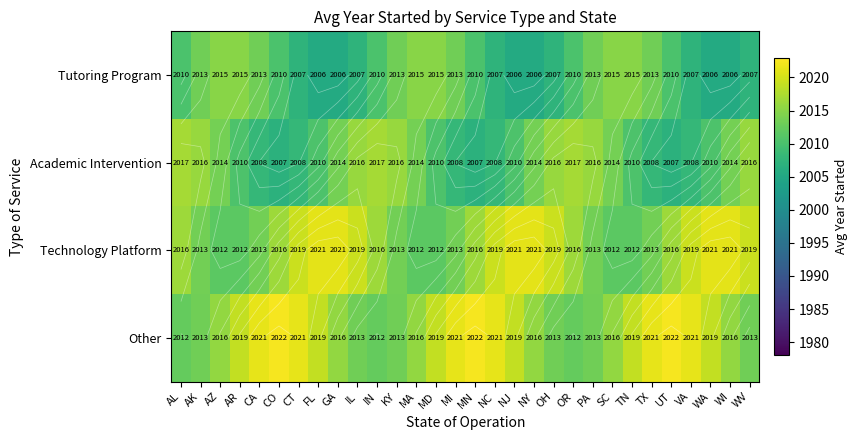

What is the smallest value displayed?

2005.5